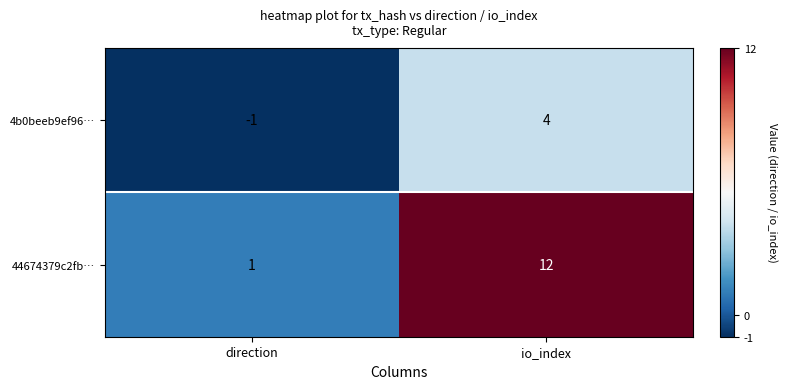

Which series has the widest spread of values?

44674379c2fb…